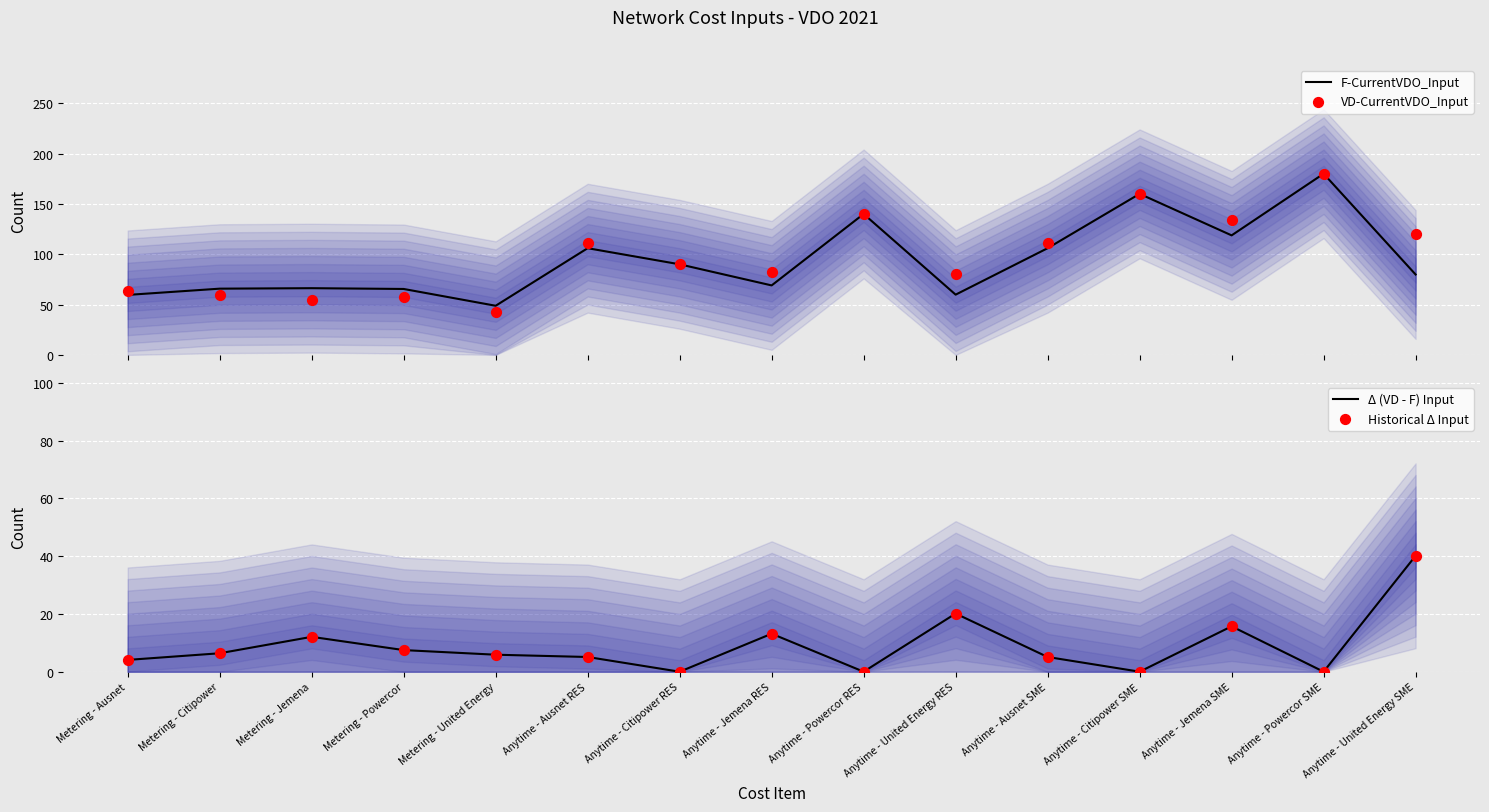

At how many categories does at least one series exceed 123?

4